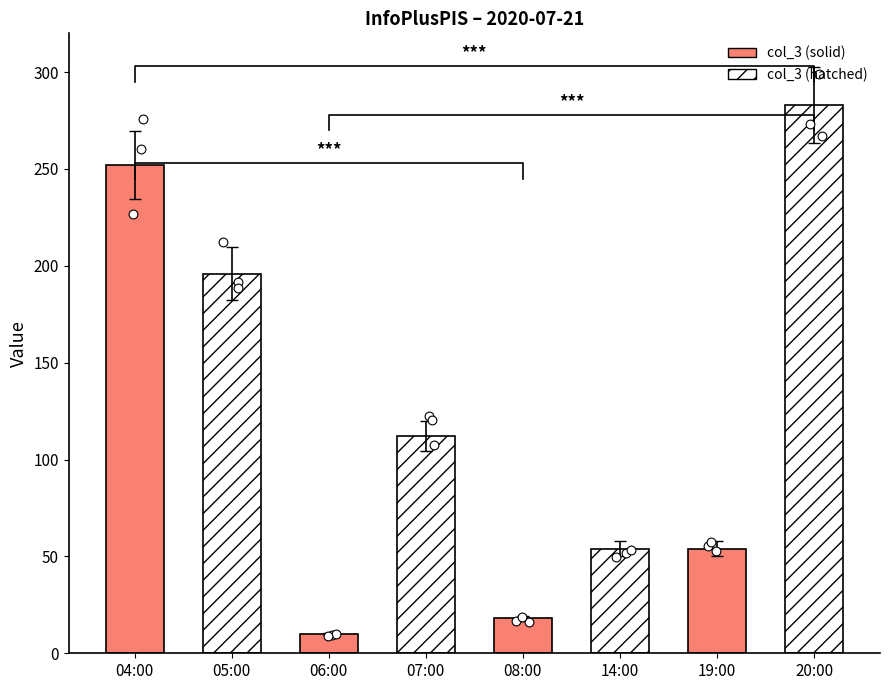

Between 04:00 and 08:00, which is larger?

04:00